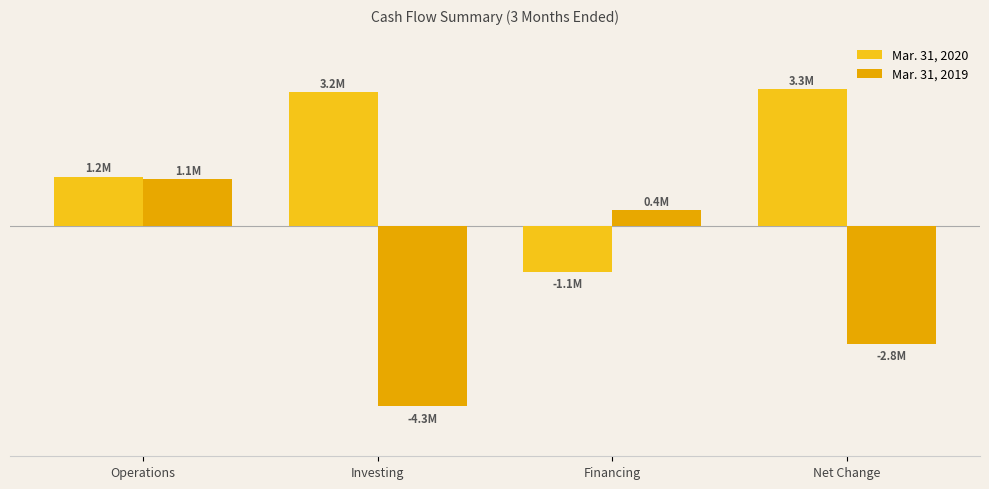

How many Mar. 31, 2019 values are between -2815711 and 1117461?

3